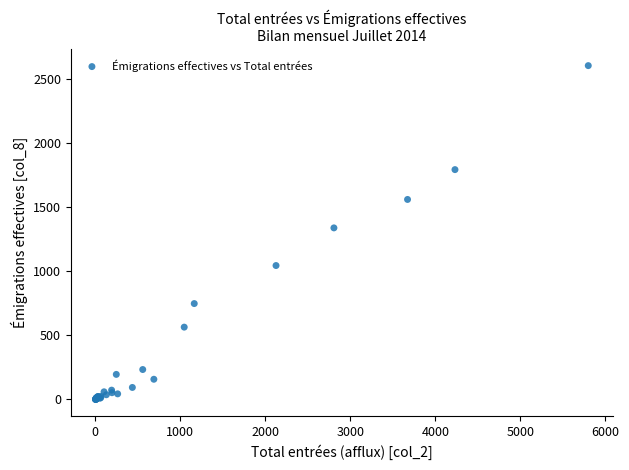

What Y value in the scatter plot is closest to 1303?

1339